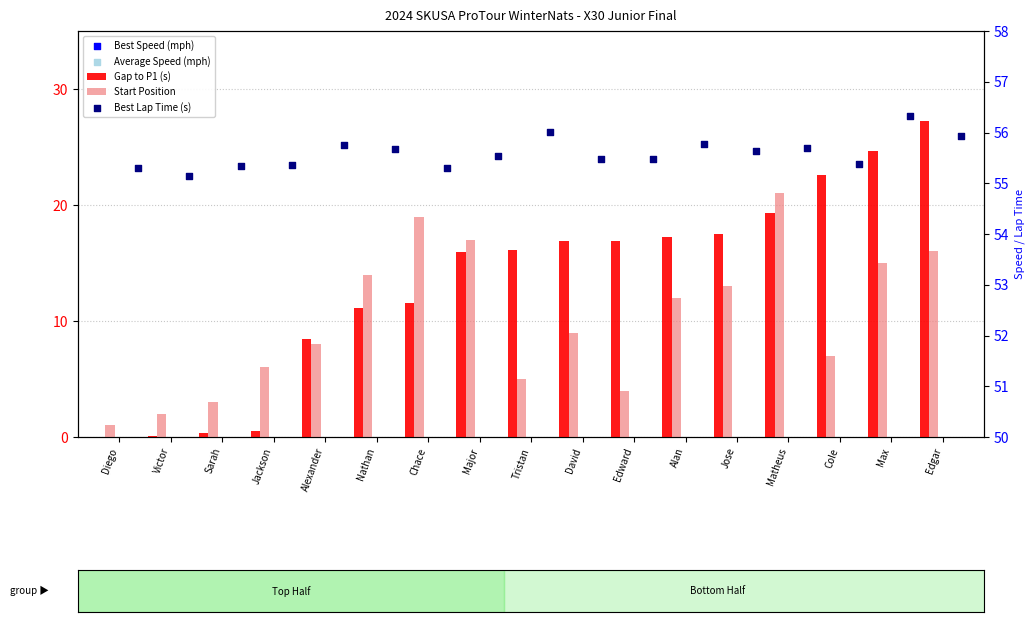

Is the value of Best Speed (mph) at Alan greater than the value of Start Position at Matheus?

Yes